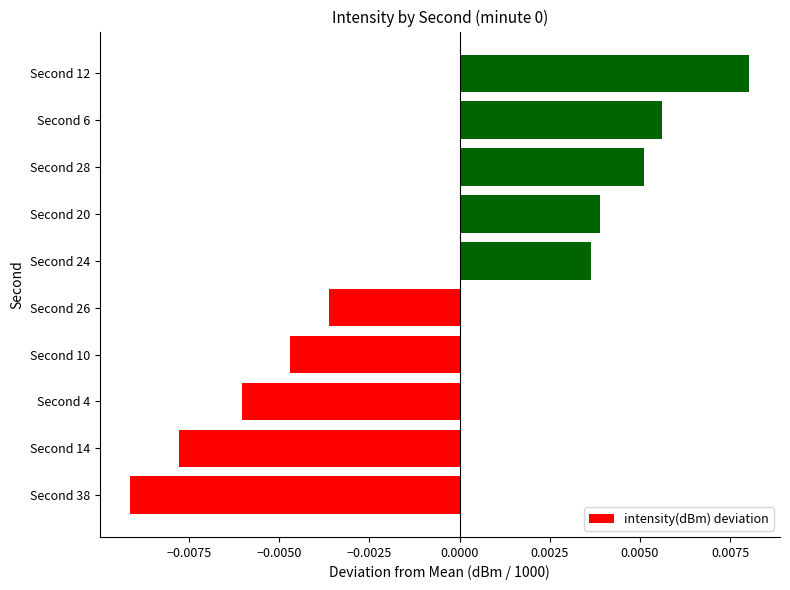

Which category has the lowest value across all series?

Second 38